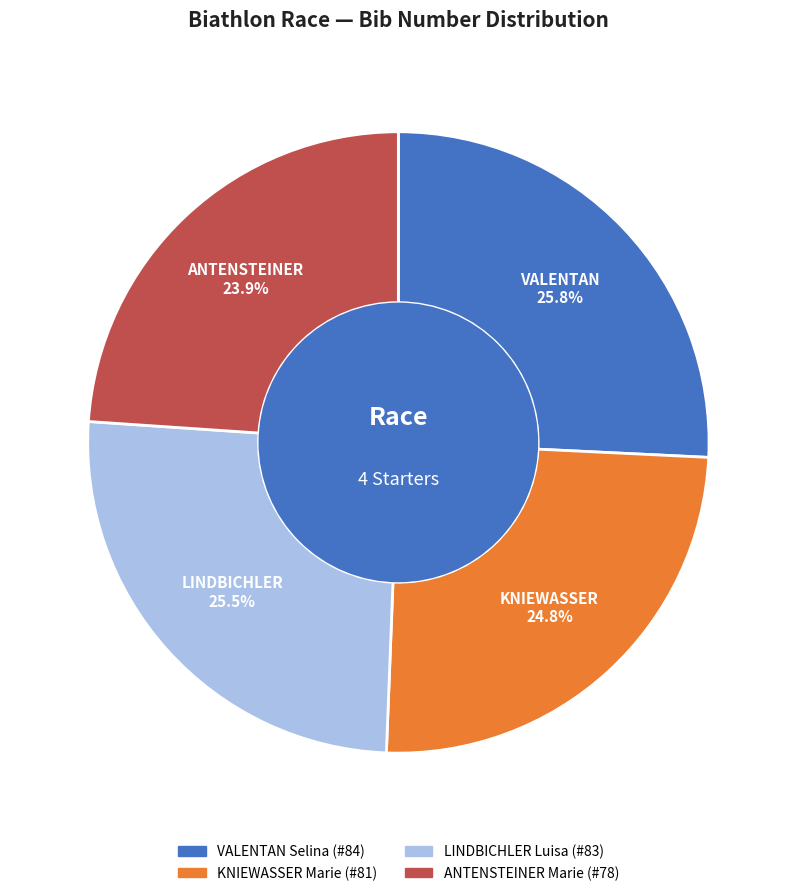

Is there a majority slice in this chart?

No